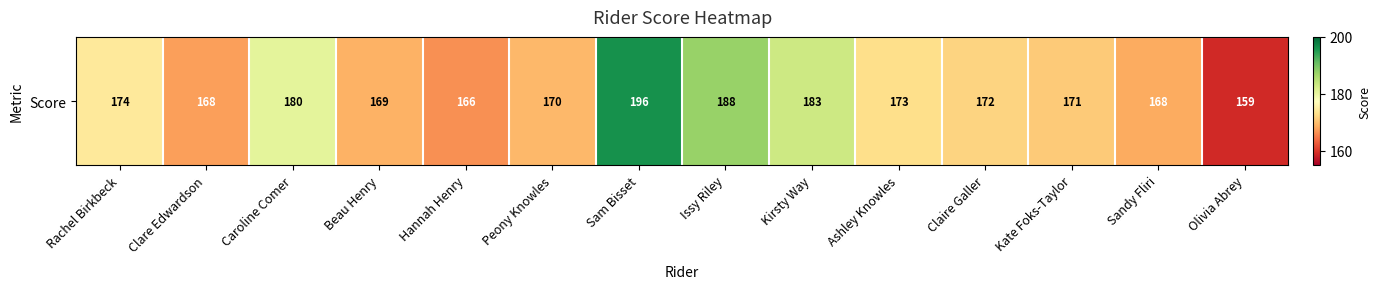

What is the difference between the maximum and minimum values?

37.0